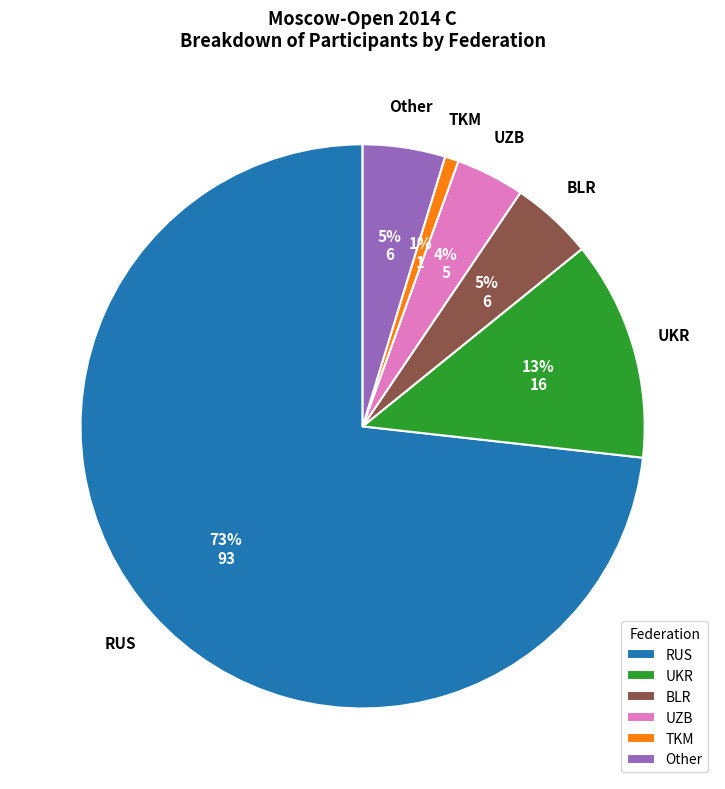

What is the ratio of the value at TKM to the value at UZB?

0.2